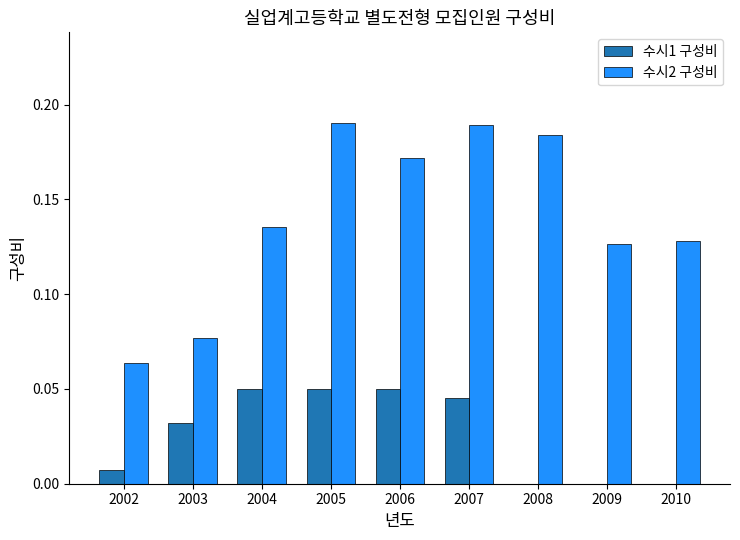

Where is 수시2 구성비 nearest to the value 0?

2002